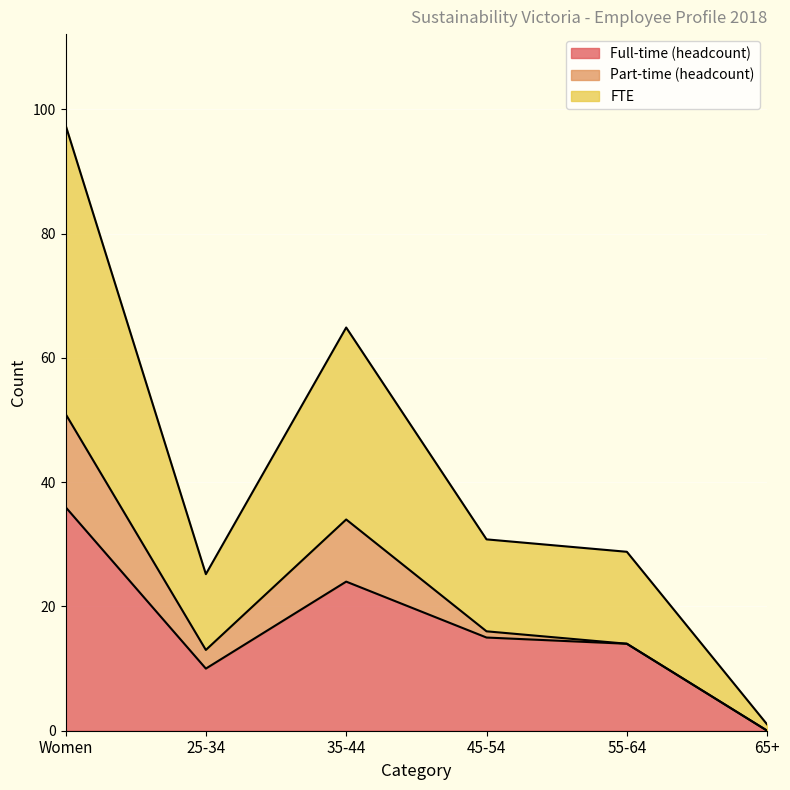

What is the difference between the maximum and minimum values in the Full-time (headcount) series?

36.0